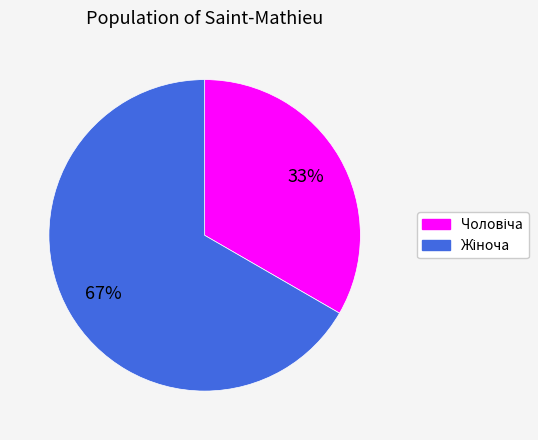

To the nearest percent, what is the average slice percentage?

50%